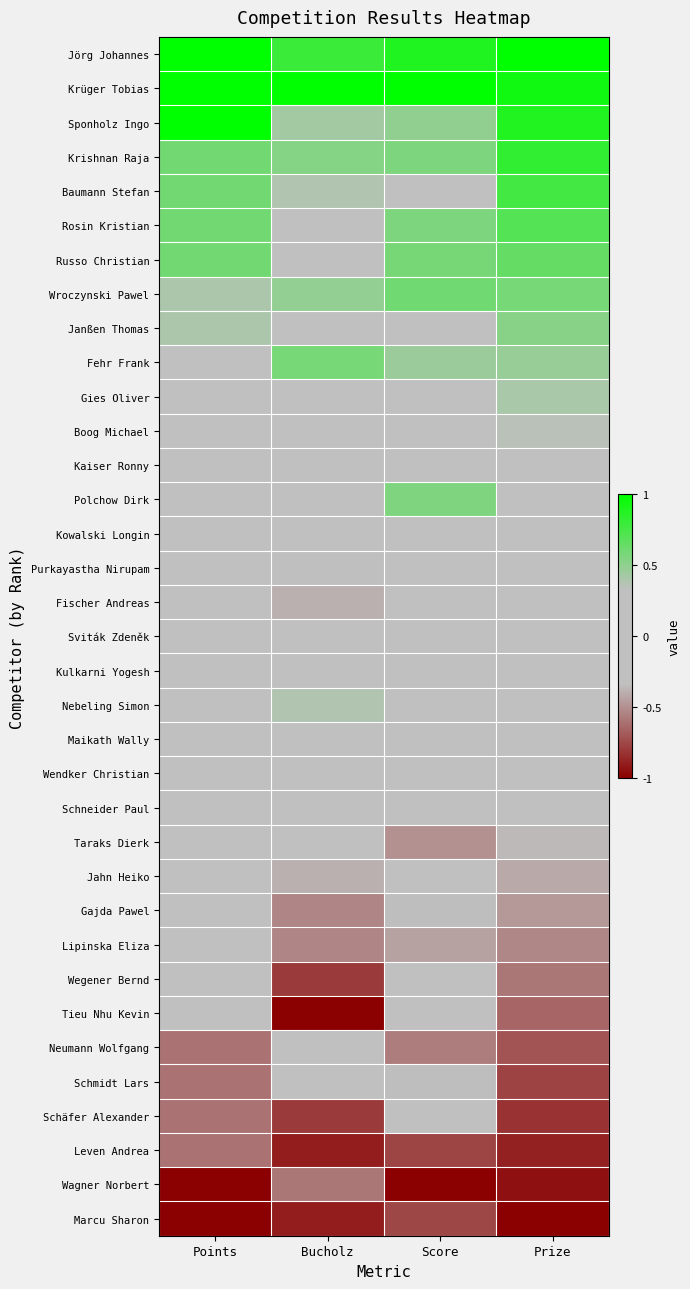

Which has a higher value, Prize or Score?

Prize